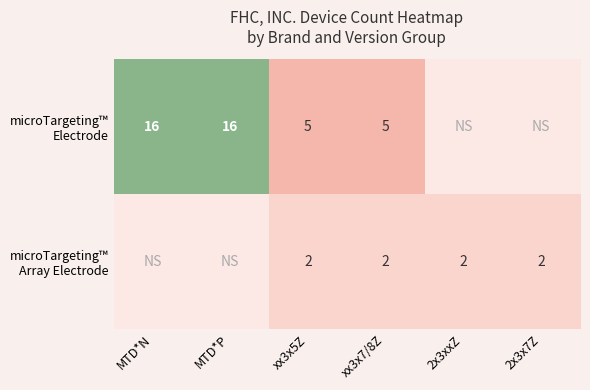

What is the total value across all series at xx3x5Z?

7